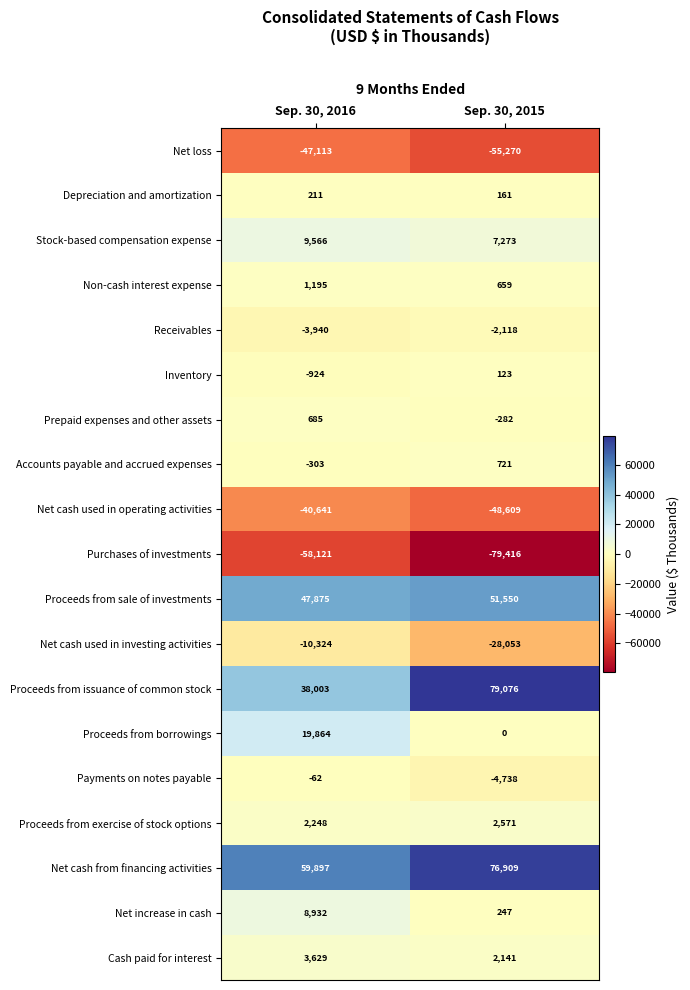

Where is Net increase in cash nearest to the value 4589?

Sep. 30, 2015